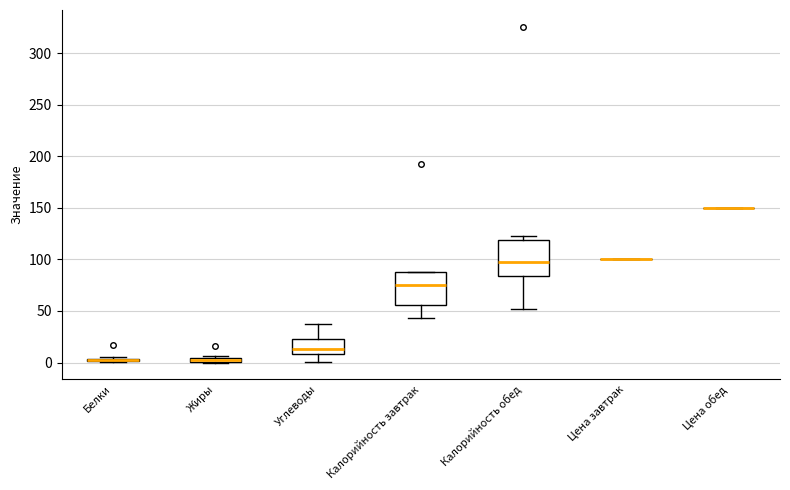

Where does the median line of the box for Калорийность завтрак sit on the y-axis? The values are not printed on the chart, so give them approximately, as read against the axis.

75